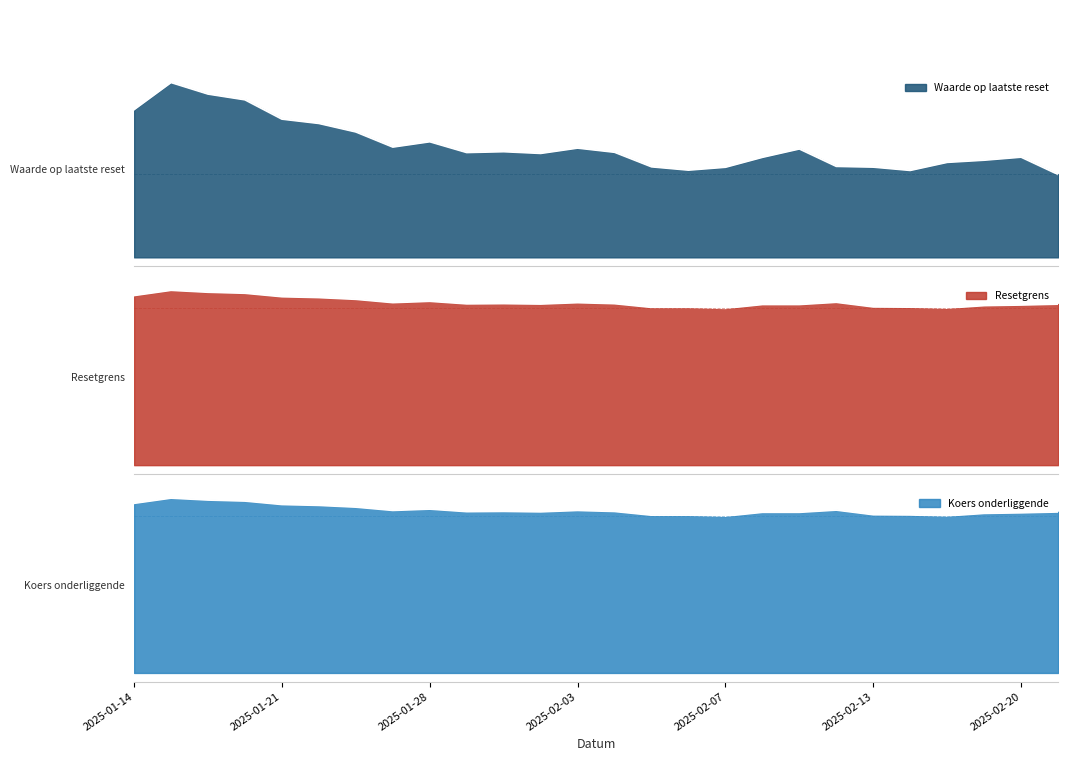

What are all the series names shown in the legend?

Waarde op laatste reset, Resetgrens, Koers onderliggende